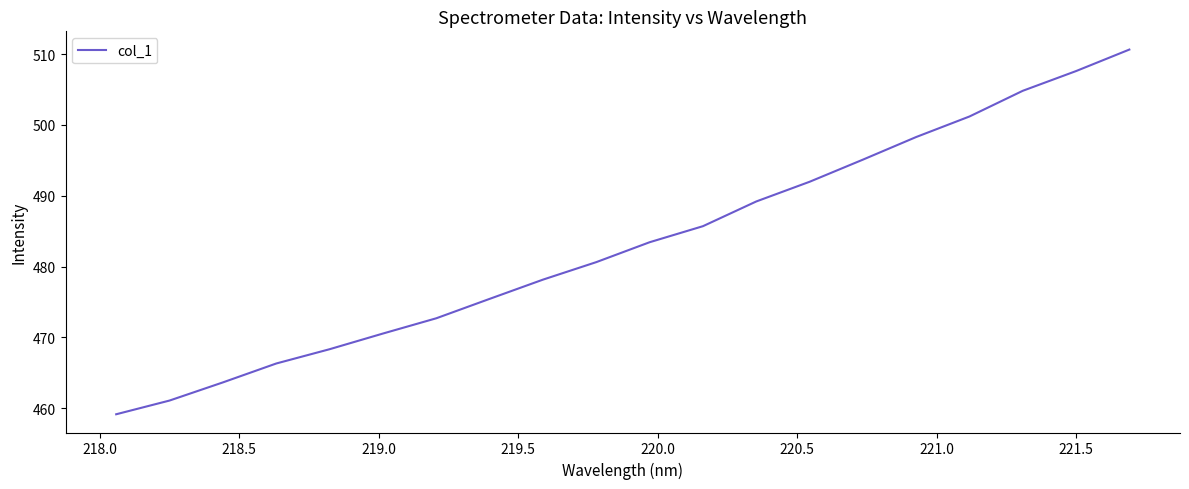

What is the sum of all values?

9663.9